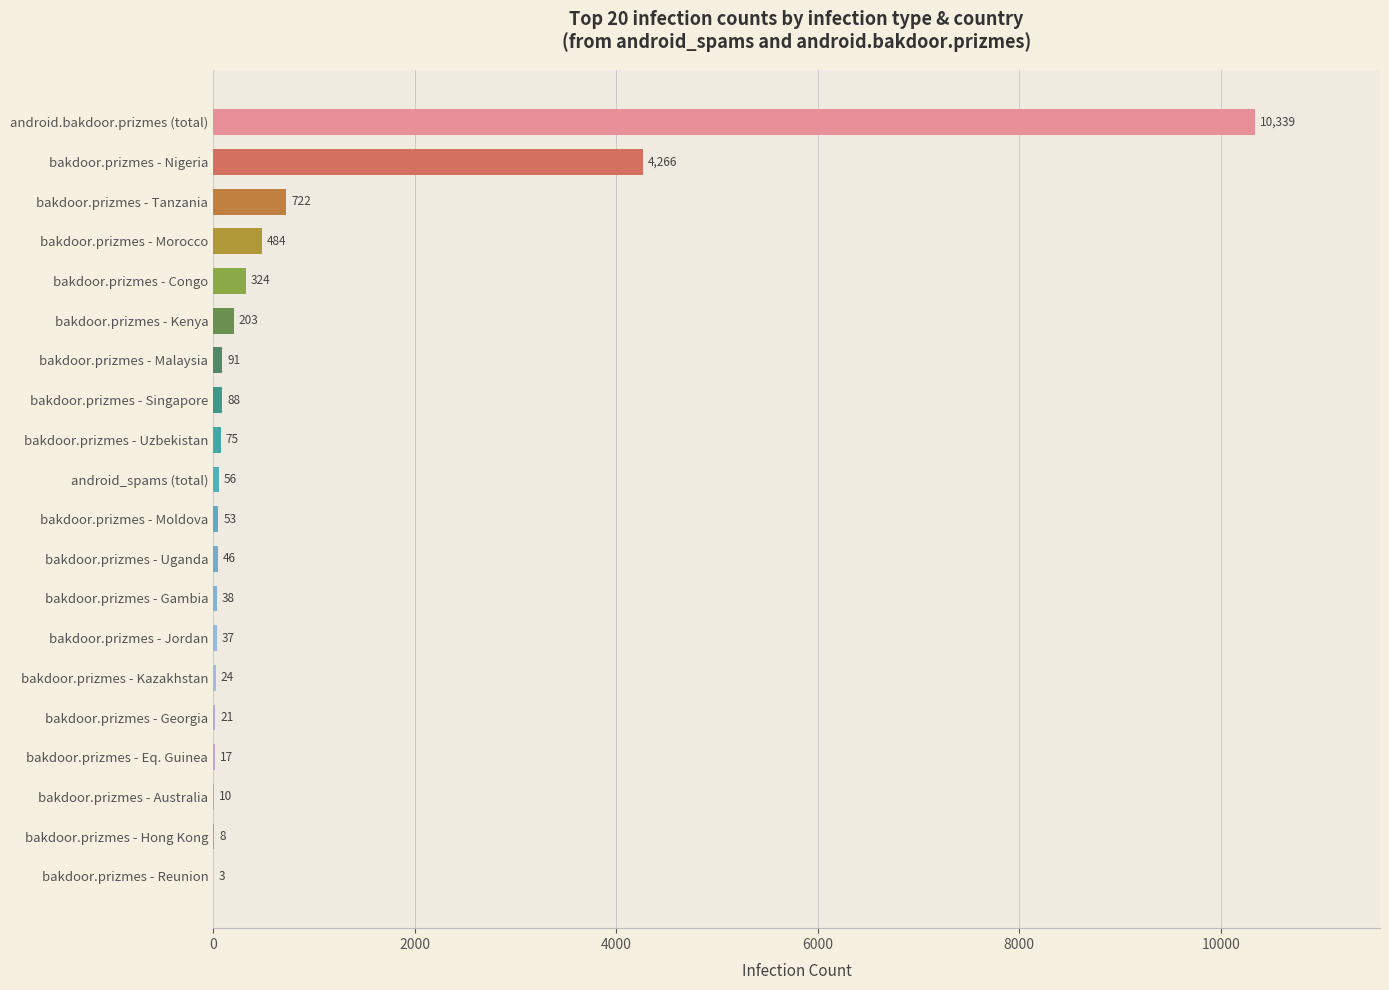

Reading top to bottom, transcribe all the data shown in this chart.

android.bakdoor.prizmes (total)=10339	bakdoor.prizmes - Nigeria=4266	bakdoor.prizmes - Tanzania=722	bakdoor.prizmes - Morocco=484	bakdoor.prizmes - Congo=324	bakdoor.prizmes - Kenya=203	bakdoor.prizmes - Malaysia=91	bakdoor.prizmes - Singapore=88	bakdoor.prizmes - Uzbekistan=75	android_spams (total)=56	bakdoor.prizmes - Moldova=53	bakdoor.prizmes - Uganda=46	bakdoor.prizmes - Gambia=38	bakdoor.prizmes - Jordan=37	bakdoor.prizmes - Kazakhstan=24	bakdoor.prizmes - Georgia=21	bakdoor.prizmes - Eq. Guinea=17	bakdoor.prizmes - Australia=10	bakdoor.prizmes - Hong Kong=8	bakdoor.prizmes - Reunion=3